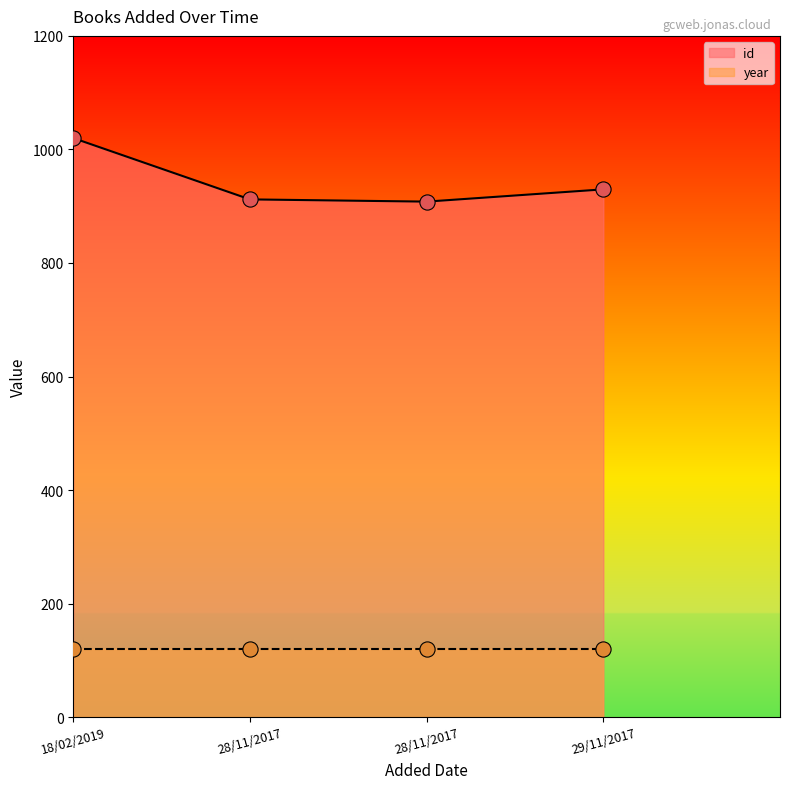

Between 28/11/2017 and 18/02/2019, which is larger?

18/02/2019